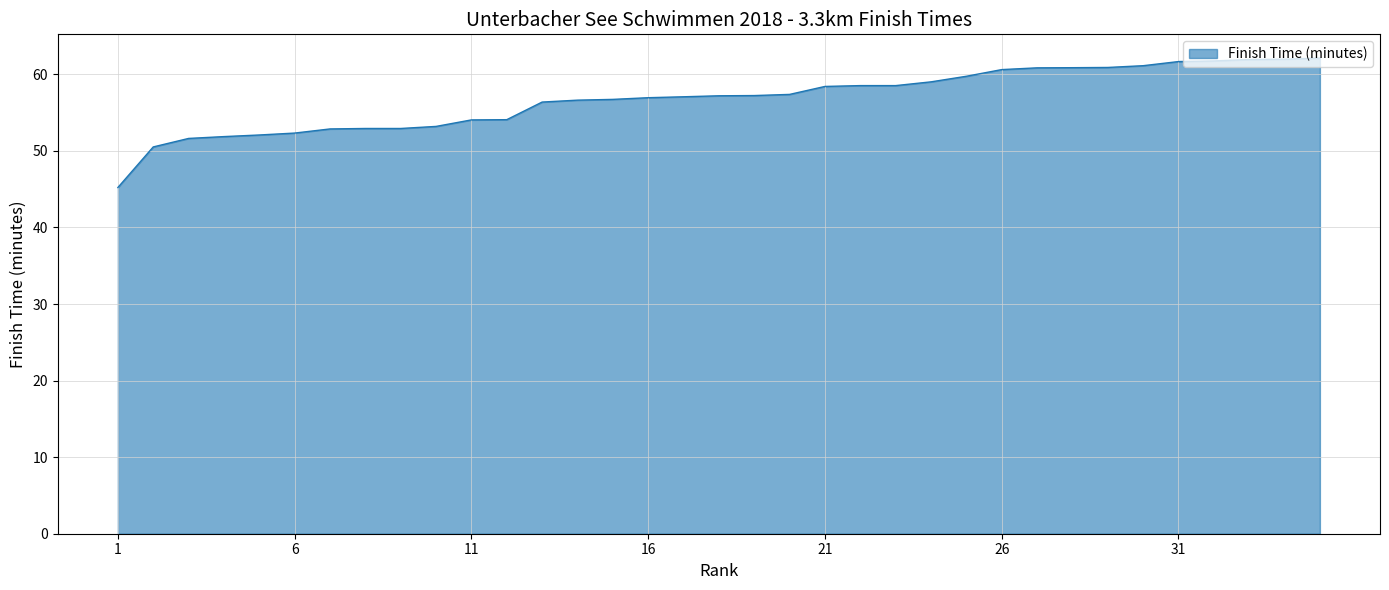

What is the greatest value displayed?

62.1